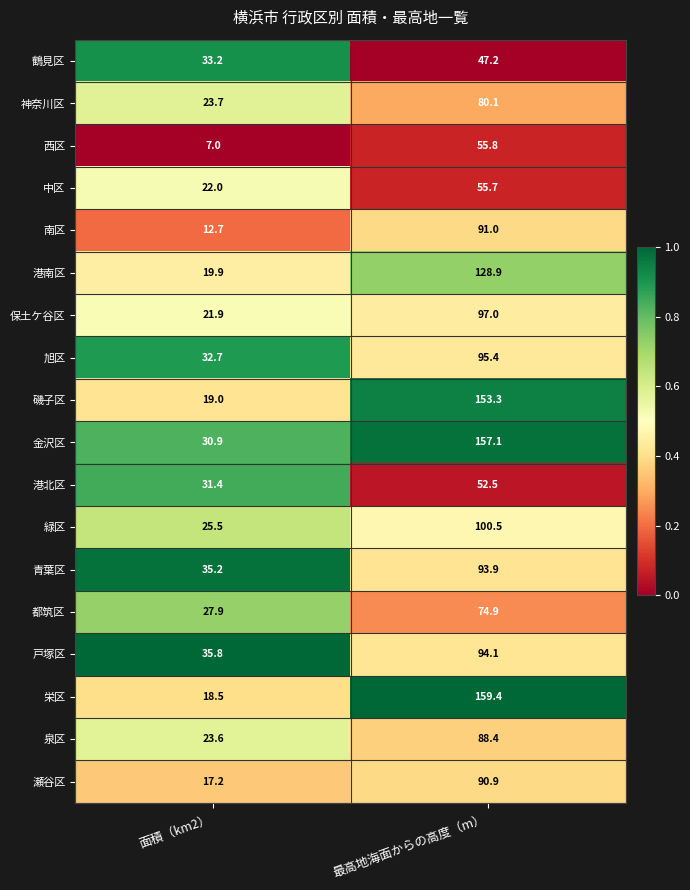

What is the difference between the 青葉区 values at 最高地海面からの高度（m） and 面積（km2）?

58.7